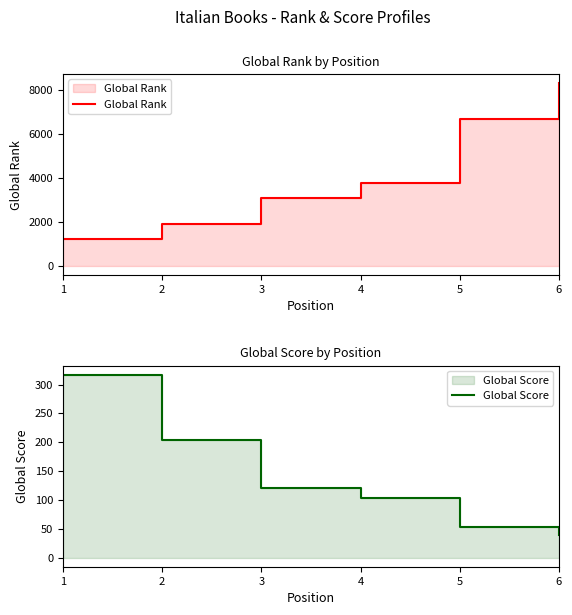

What are all the series names shown in the legend?

Global Rank, Global Score